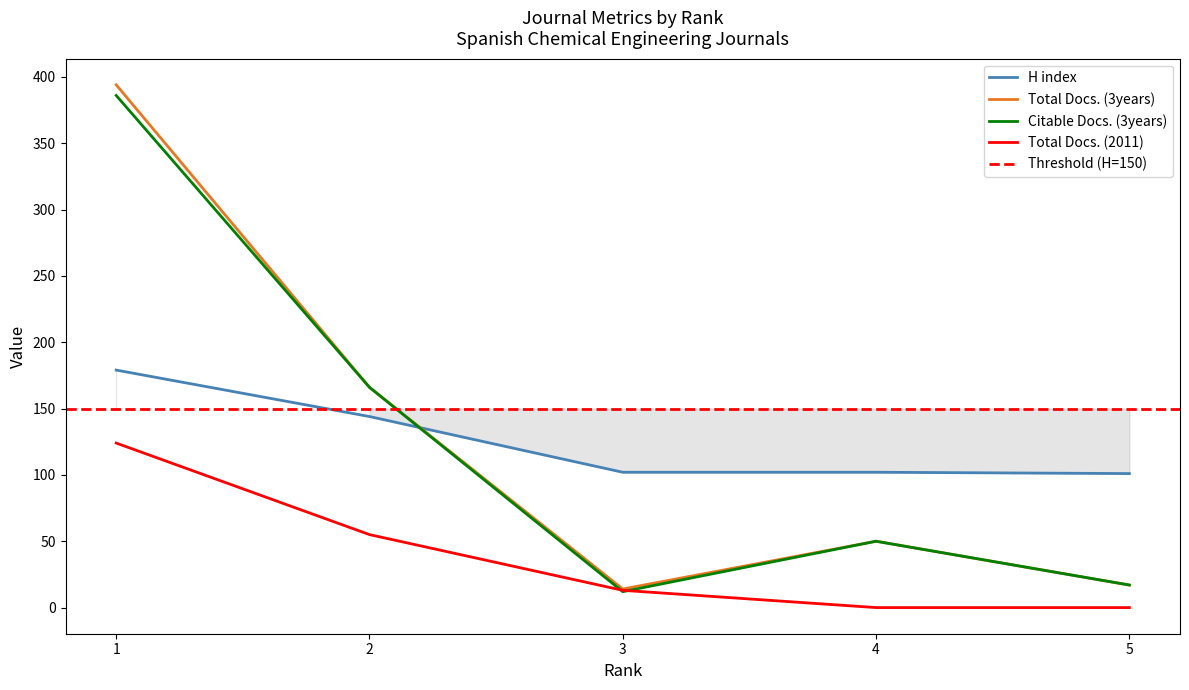

What is the average value of the Total Docs. (2011) series?

38